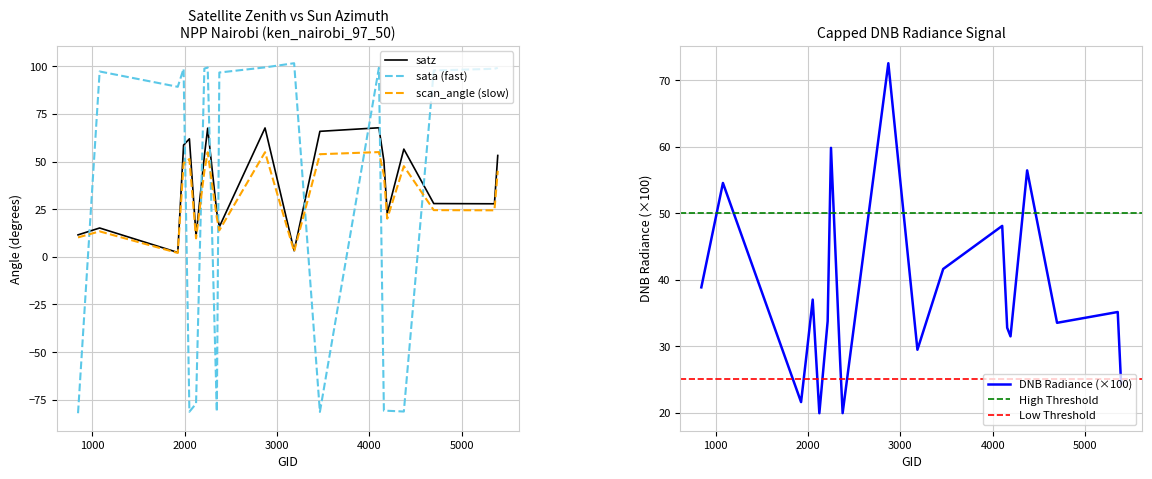

List the labels in order of sata value, largest first.

3185, 2870, 2249, 4103, 5390, 2213, 5354, 1988, 4697, 1079, 2375, 1925, 2123, 4157, 4193, 4373, 2348, 2051, 3464, 845